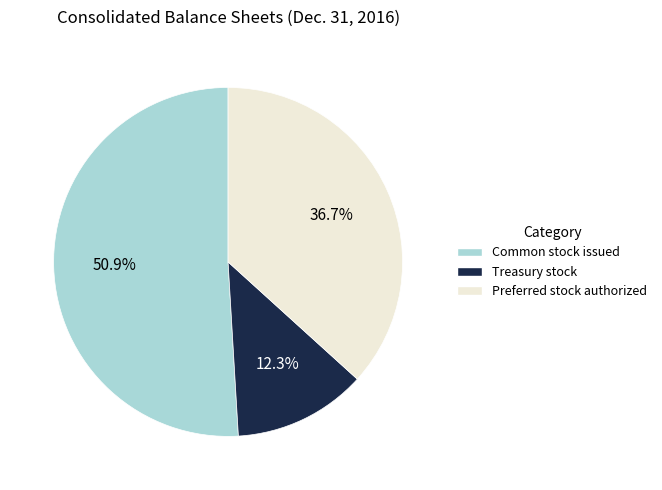

What is the smallest slice in the pie chart?

Treasury stock